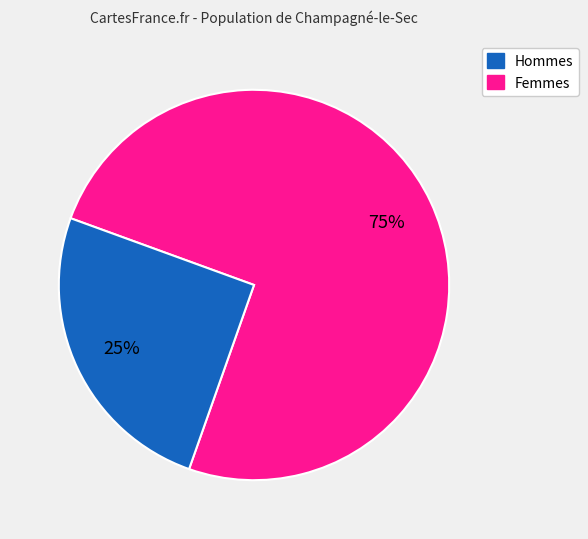

To the nearest percent, what is the difference between the largest and smallest slice percentages?

50%